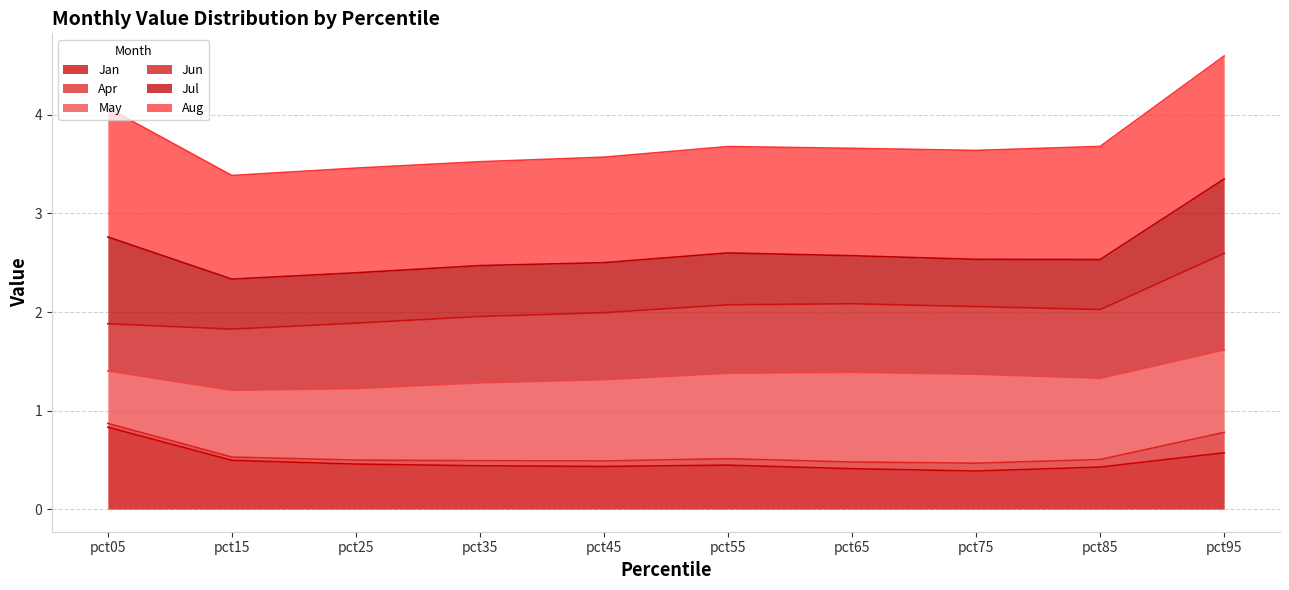

What is the value of the Jan point at the 2nd from the left?

0.5